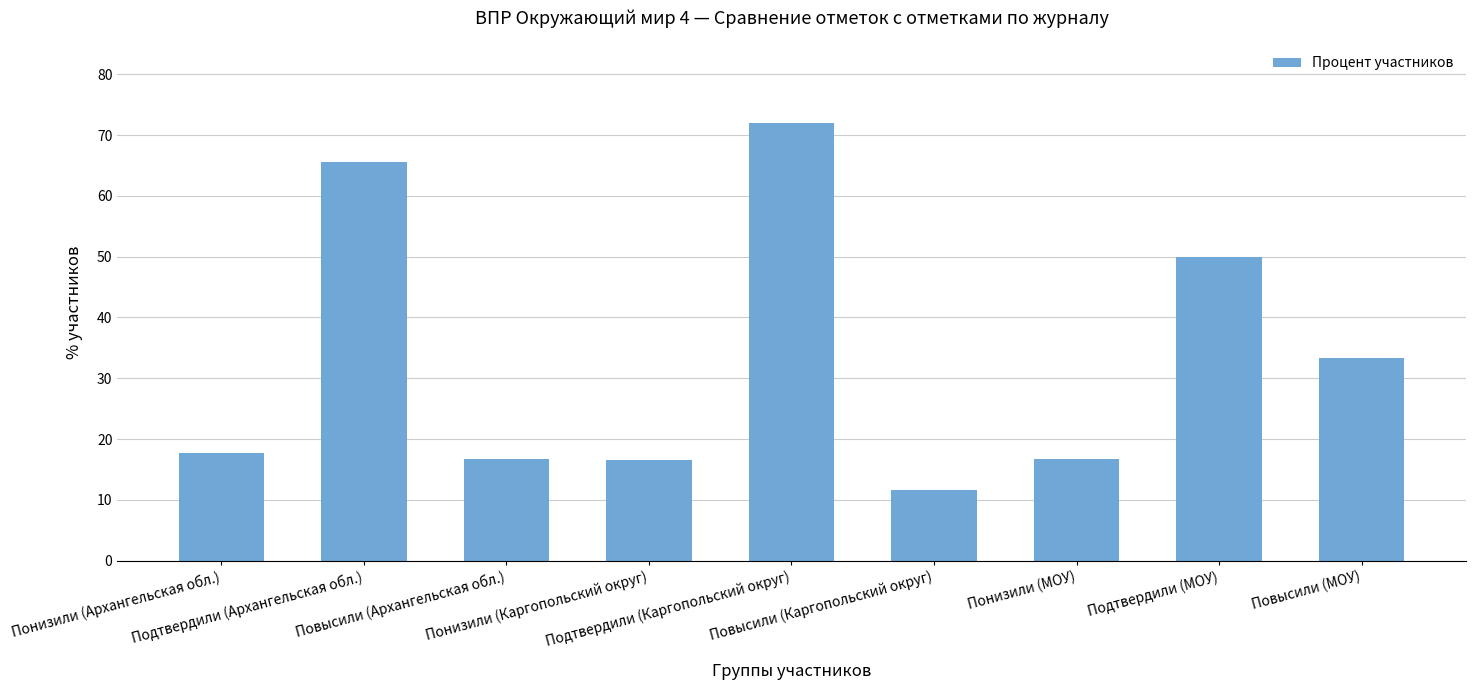

Is it true that the value at Повысили (Каргопольский округ) is 11.5?

True